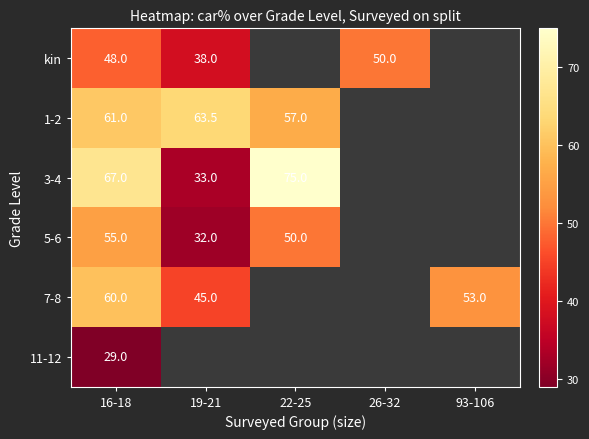

The 1-2 series shows 17.5 at 22-25. True or false?

False